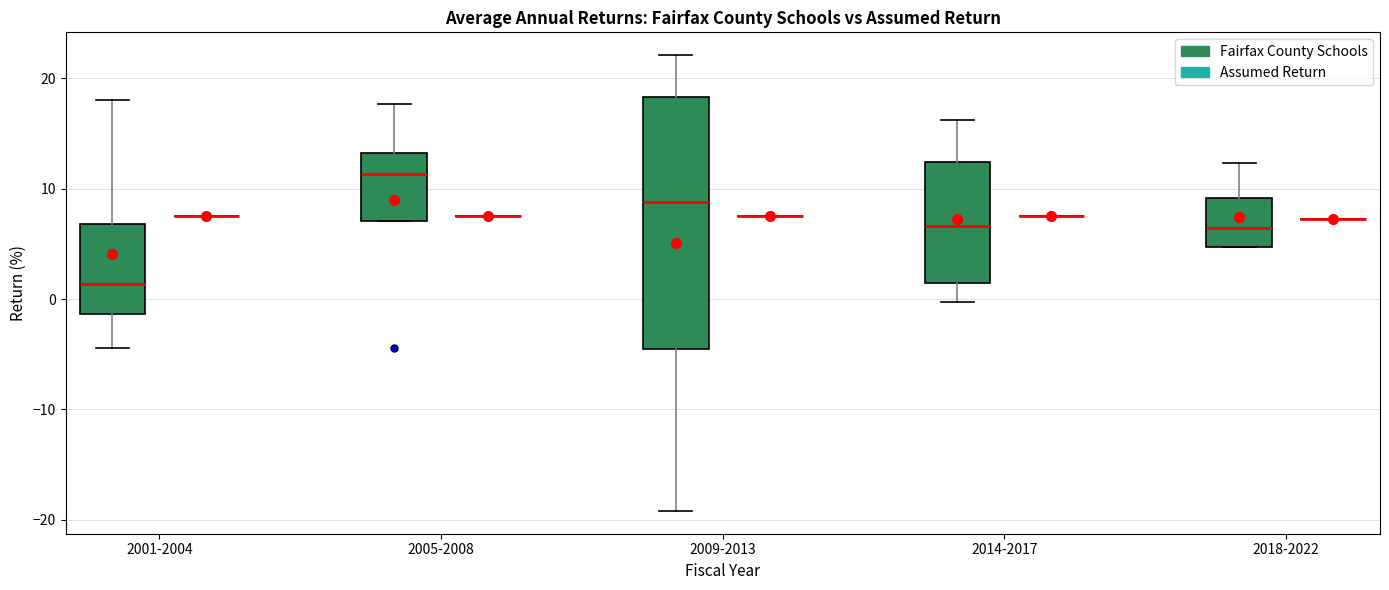

Comparing the boxes themselves (not the whiskers), which one is the tallest?

2009-2013 (Fairfax County Schools)